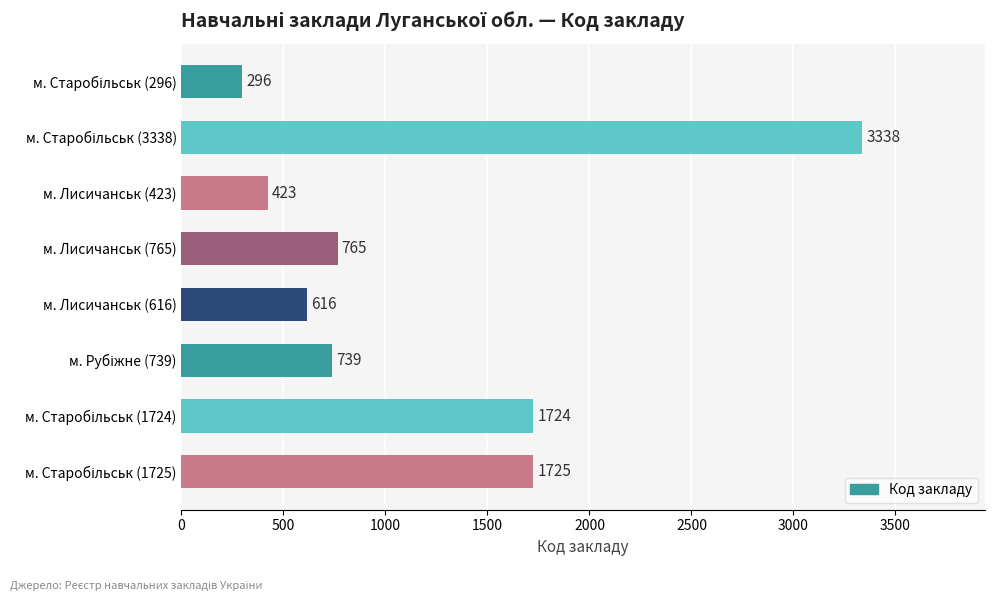

What is the value of the 7th bar from the top?

1724